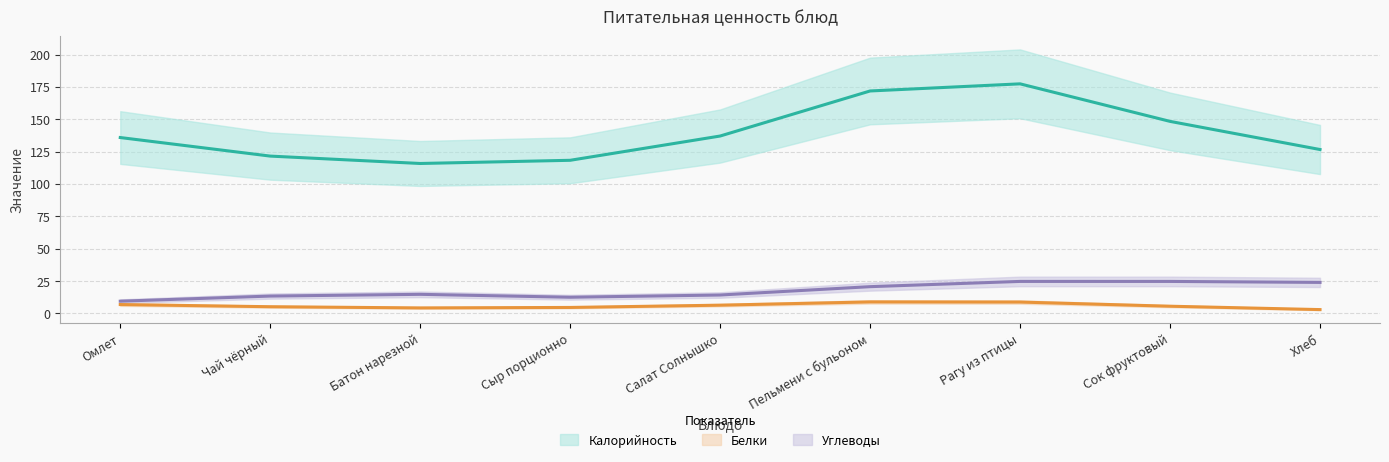

At which category does Белки reach its first local peak?

Рагу из птицы